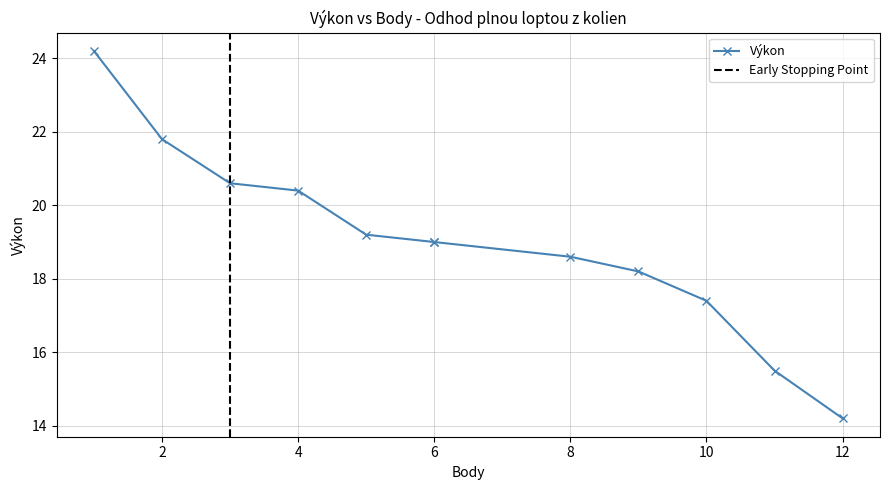

At which label does the data first exceed 19?

1.0